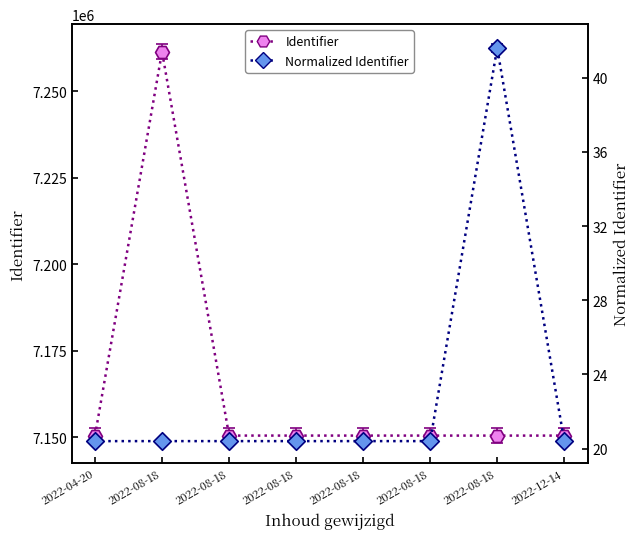

What are all the series names shown in the legend?

Identifier, Normalized Identifier